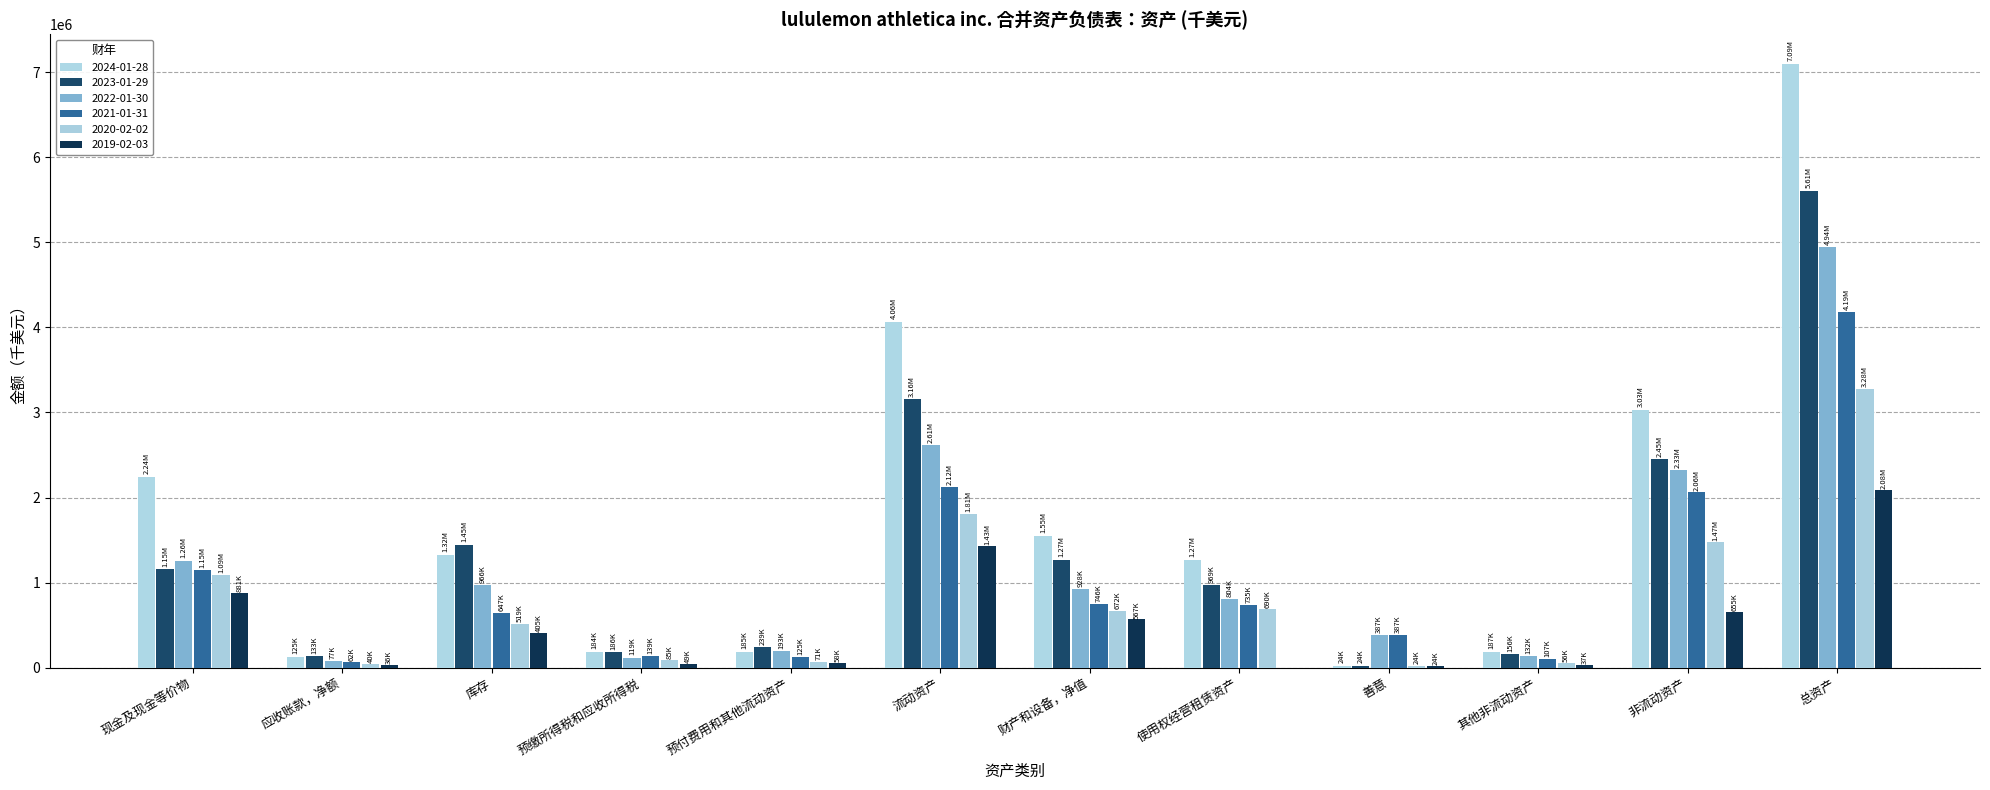

At which label does 2020-02-02 reach its minimum?

善意